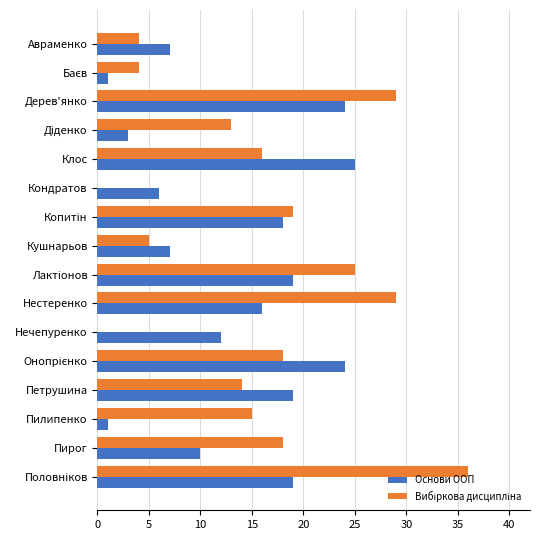

True or false: Основи ООП has a value of 26 at Петрушина.

False